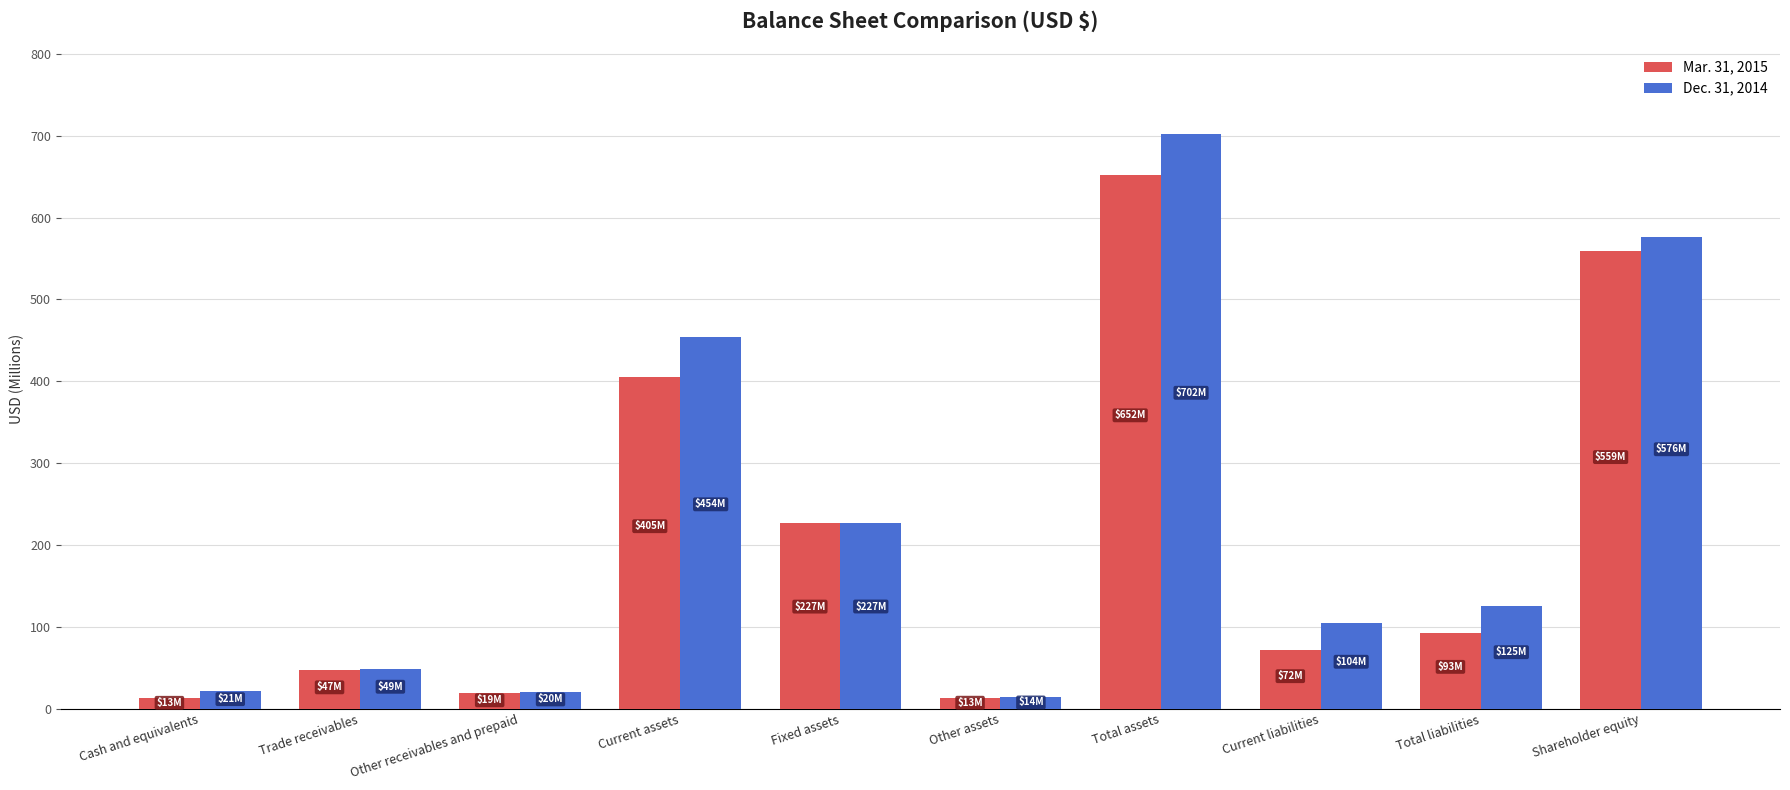

List the series in order of their overall mean, lowest first.

Mar. 31, 2015, Dec. 31, 2014